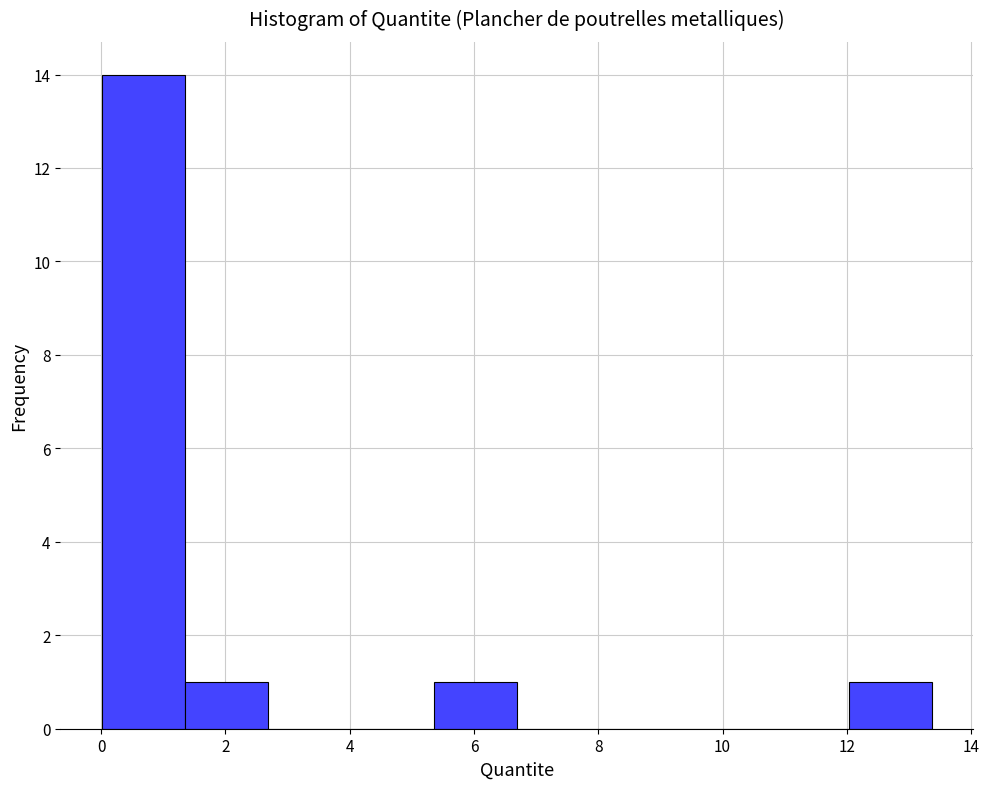

What is the height of the bar covering 1.4 to 2.6 on the x-axis? Neither the bar edges nor the heights are printed on the chart, so give them approximately, as read against the axes.

1